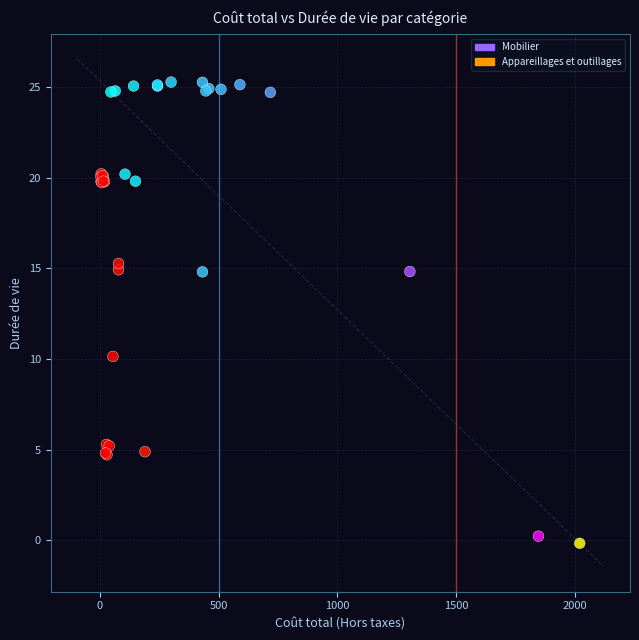

Which series reaches the minimum Y coordinate?

Appareillages et outillages